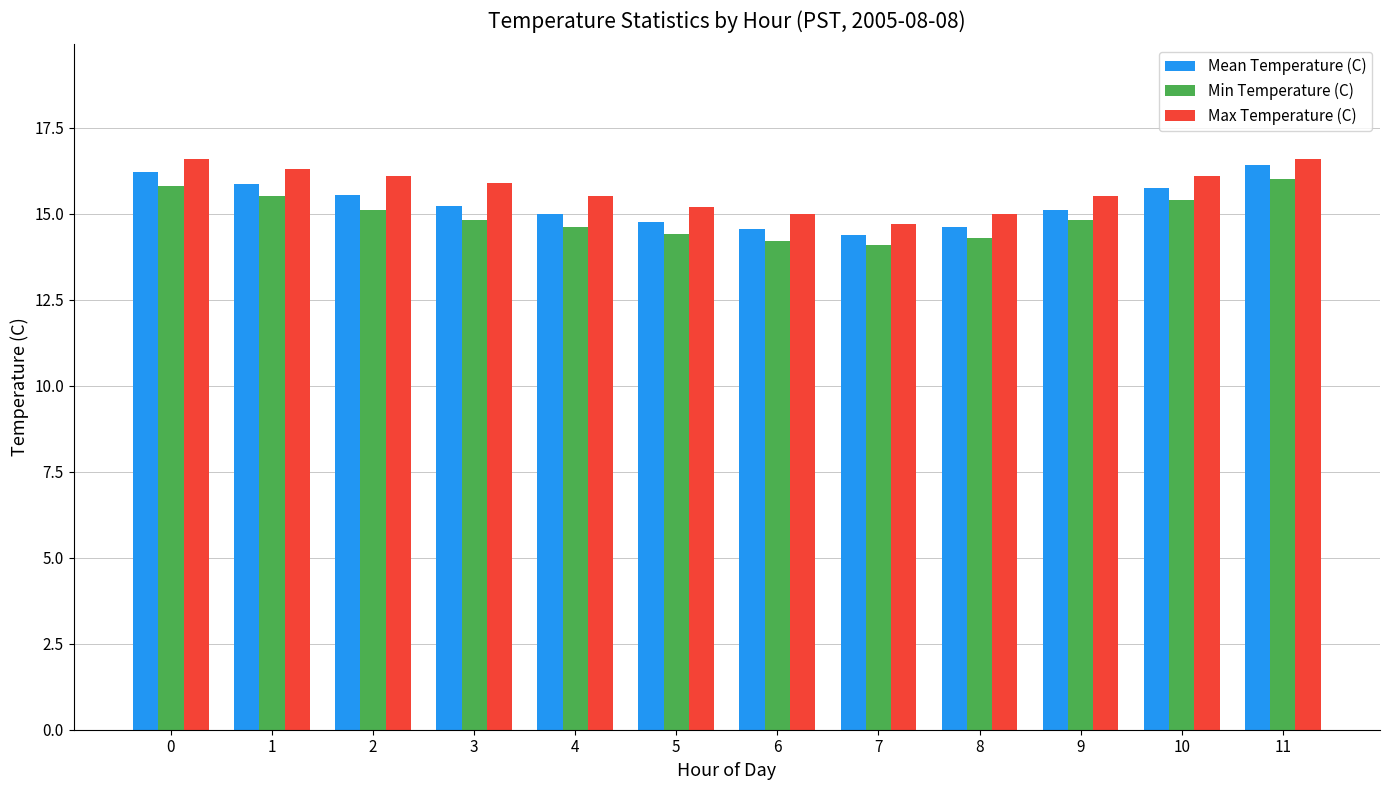

The Min Temperature (C) series shows 14.8 at 9. True or false?

True